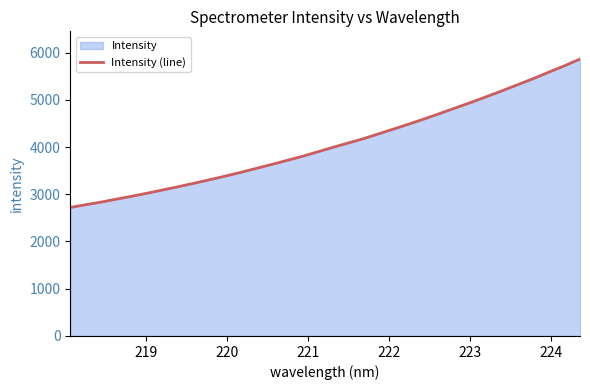

What is the maximum value shown in the chart?

5862.1